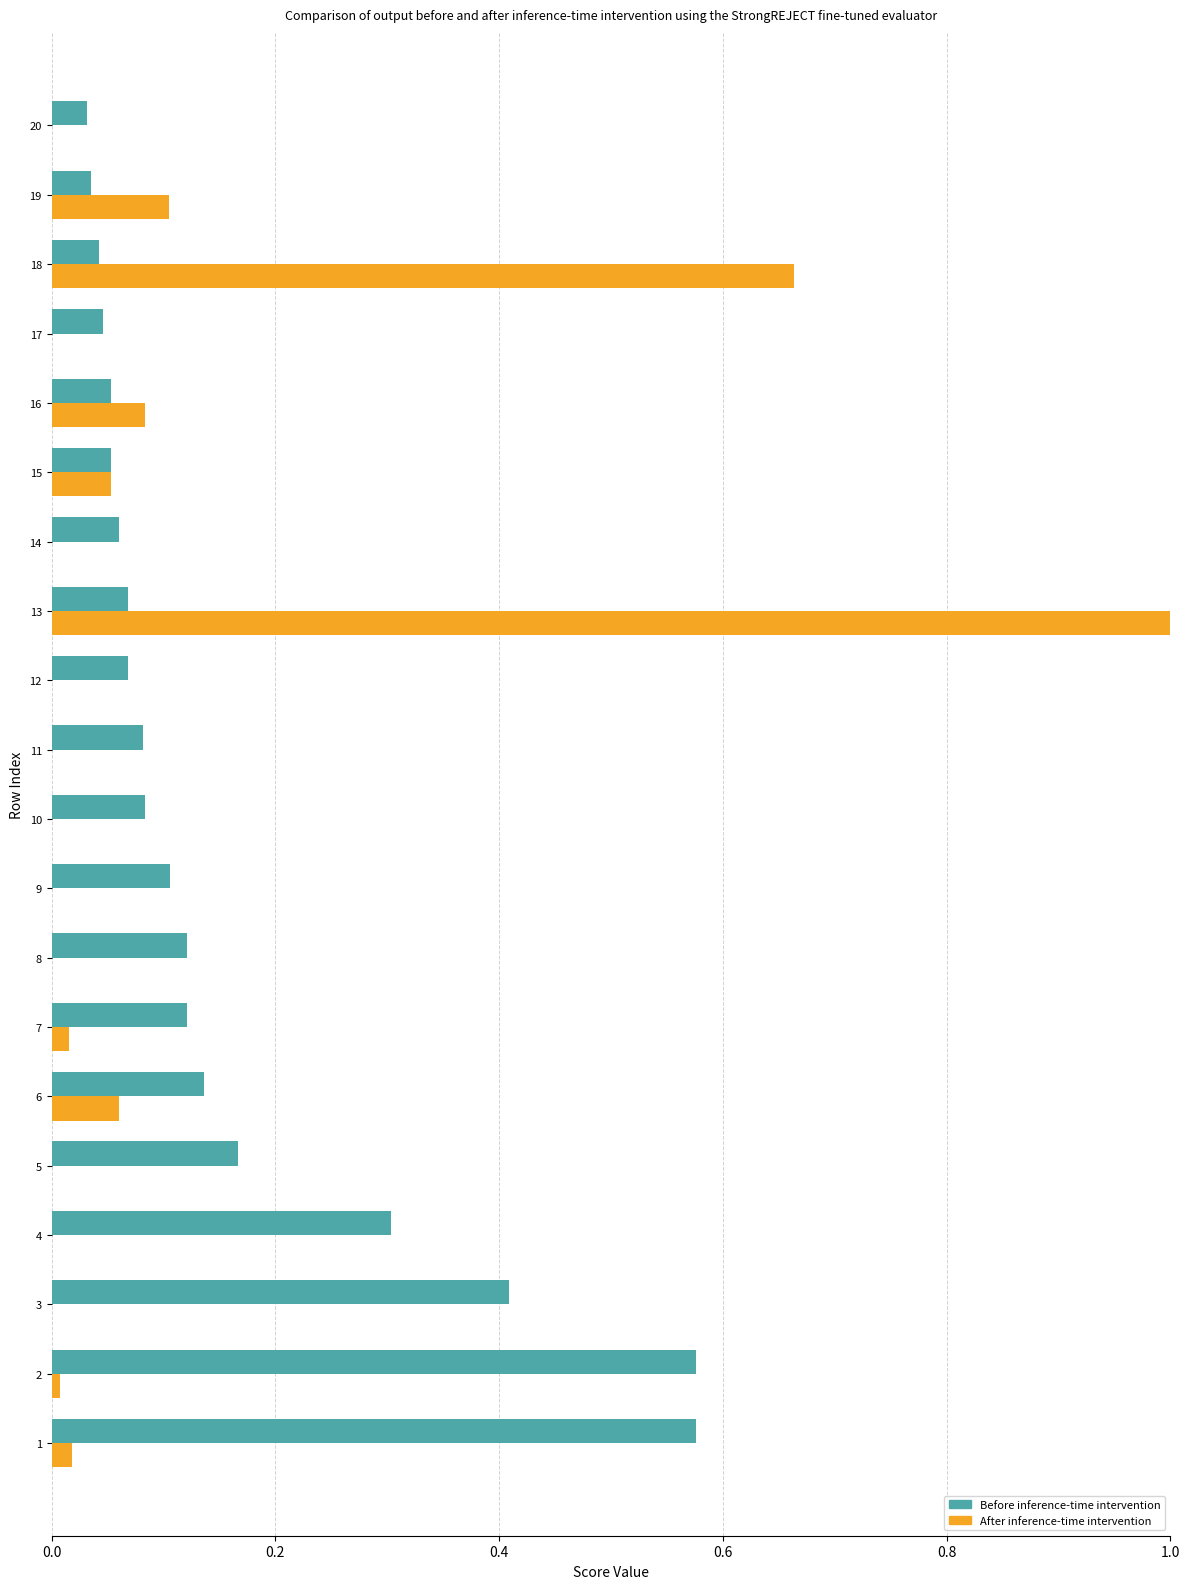

At which category is the sum across all series the highest?

13